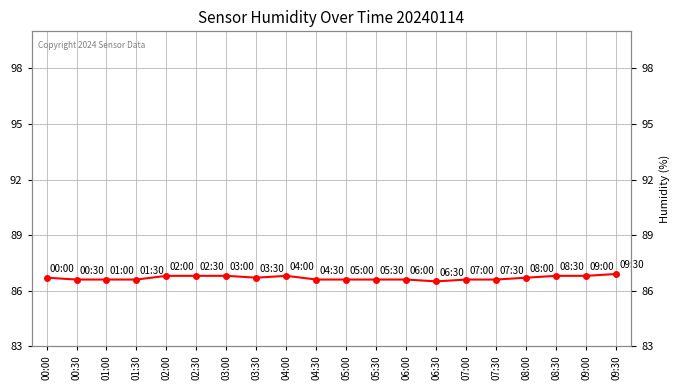

How many points are higher than both their immediate neighbors (excluding endpoints)?

1